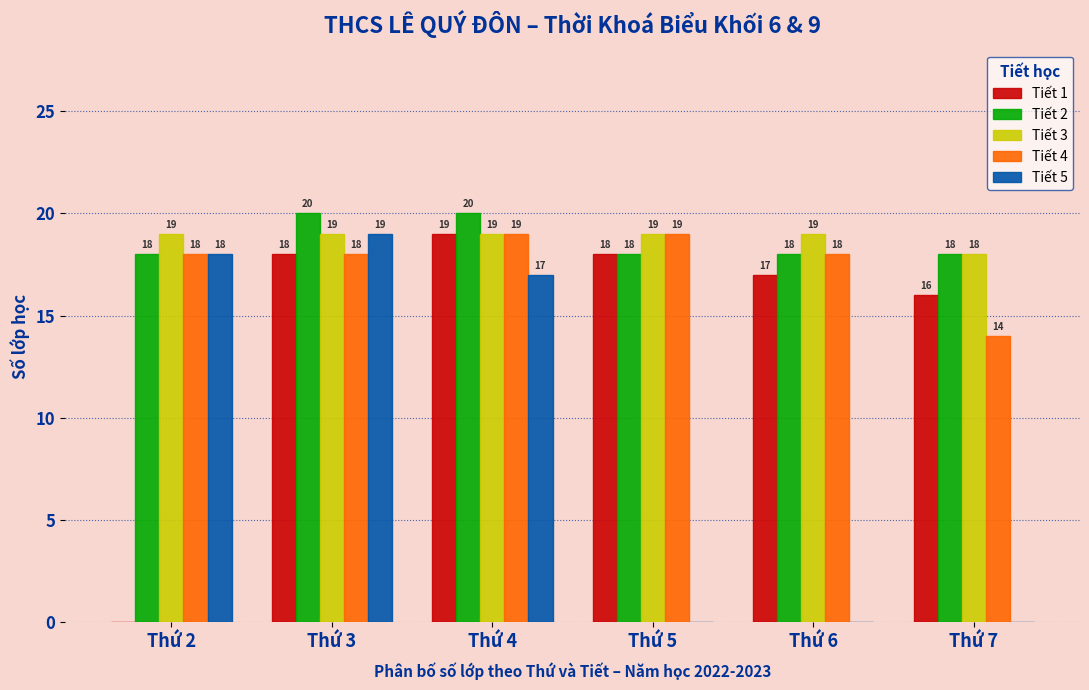

Reading left to right, extract all data points from this chart.

Tiết 1: Thứ 2=0	Thứ 3=18	Thứ 4=19	Thứ 5=18	Thứ 6=17	Thứ 7=16
Tiết 2: Thứ 2=18	Thứ 3=20	Thứ 4=20	Thứ 5=18	Thứ 6=18	Thứ 7=18
Tiết 3: Thứ 2=19	Thứ 3=19	Thứ 4=19	Thứ 5=19	Thứ 6=19	Thứ 7=18
Tiết 4: Thứ 2=18	Thứ 3=18	Thứ 4=19	Thứ 5=19	Thứ 6=18	Thứ 7=14
Tiết 5: Thứ 2=18	Thứ 3=19	Thứ 4=17	Thứ 5=0	Thứ 6=0	Thứ 7=0